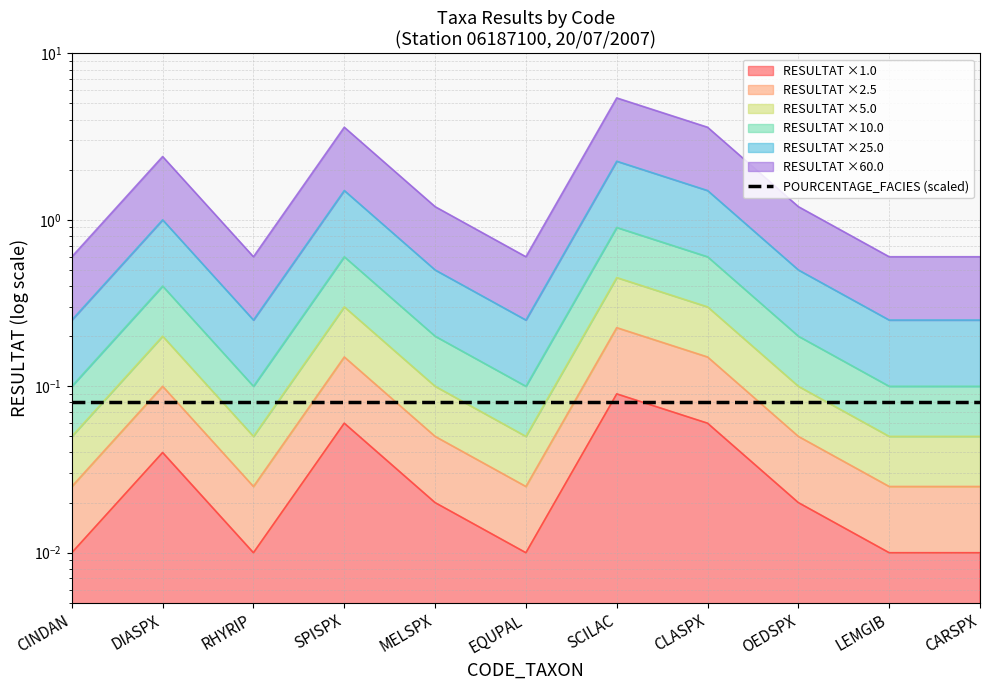

Which category has the highest value across all series?

SCILAC